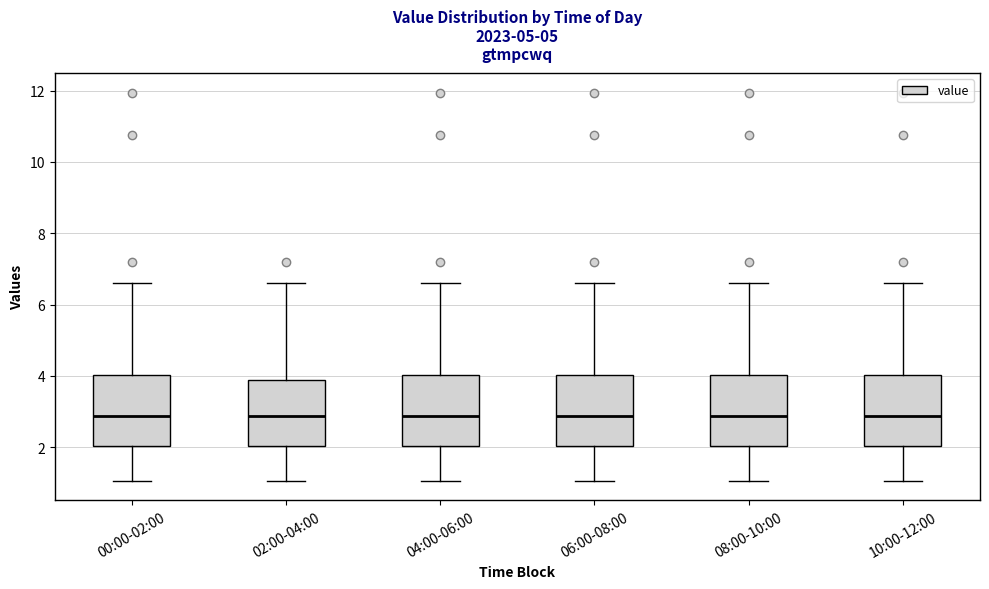

Reading left to right, transcribe this box plot: for each box, give where its median line is, the range the box spans, and where its two whiskers end, as read against the y-axis. The values are not printed on the chart, so give them approximately, as read against the axis.

00:00-02:00: median 2.8, box 2.0 to 4.0, whiskers 1.0 to 6.6
02:00-04:00: median 2.8, box 2.0 to 3.8, whiskers 1.0 to 6.6
04:00-06:00: median 2.8, box 2.0 to 4.0, whiskers 1.0 to 6.6
06:00-08:00: median 2.8, box 2.0 to 4.0, whiskers 1.0 to 6.6
08:00-10:00: median 2.8, box 2.0 to 4.0, whiskers 1.0 to 6.6
10:00-12:00: median 2.8, box 2.0 to 4.0, whiskers 1.0 to 6.6